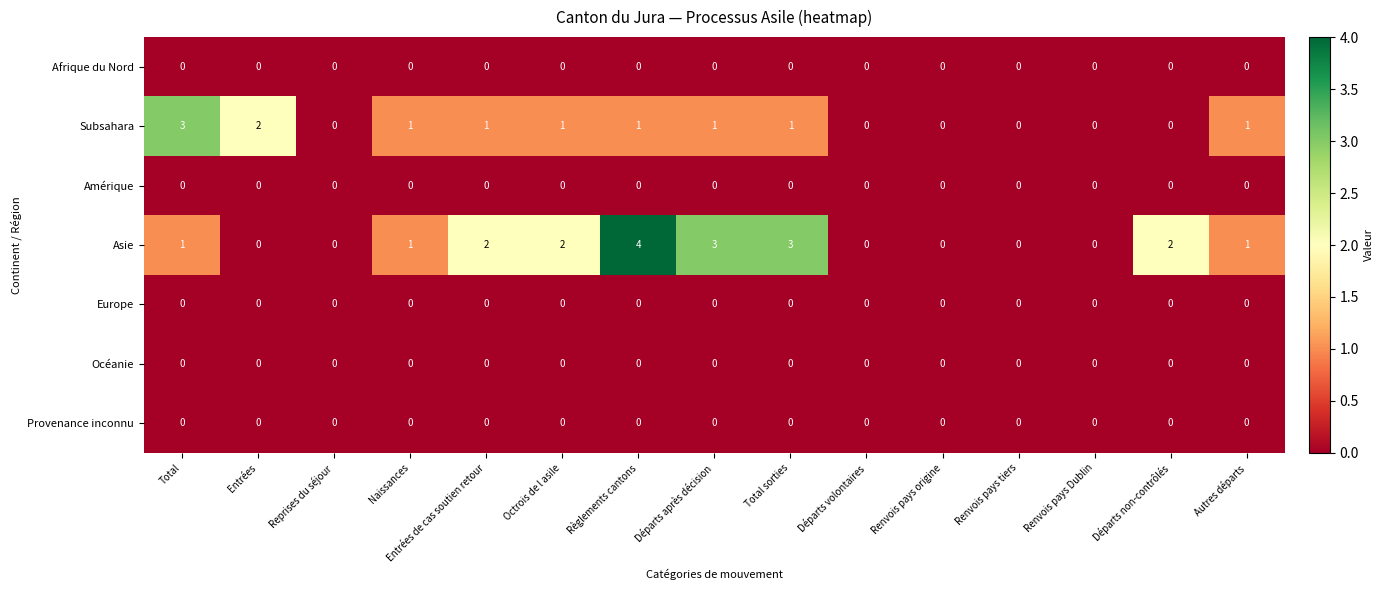

Which series has the largest range (max minus min)?

Asie